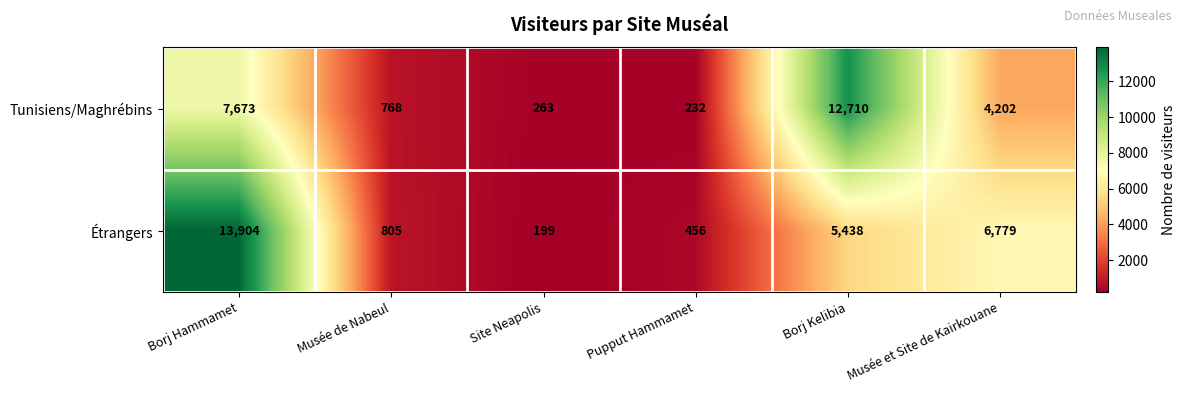

What is the difference between the highest and lowest values at Pupput Hammamet?

224